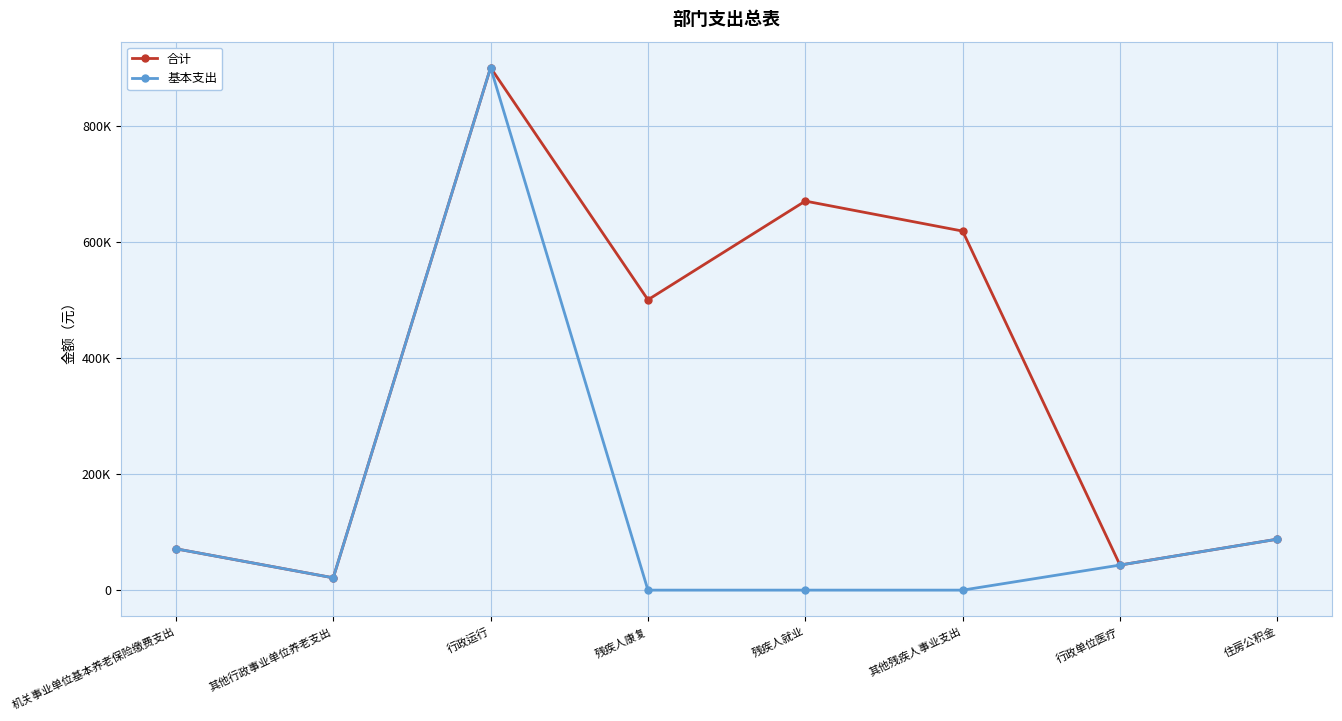

Is this an area chart (filled region under the line)?

No